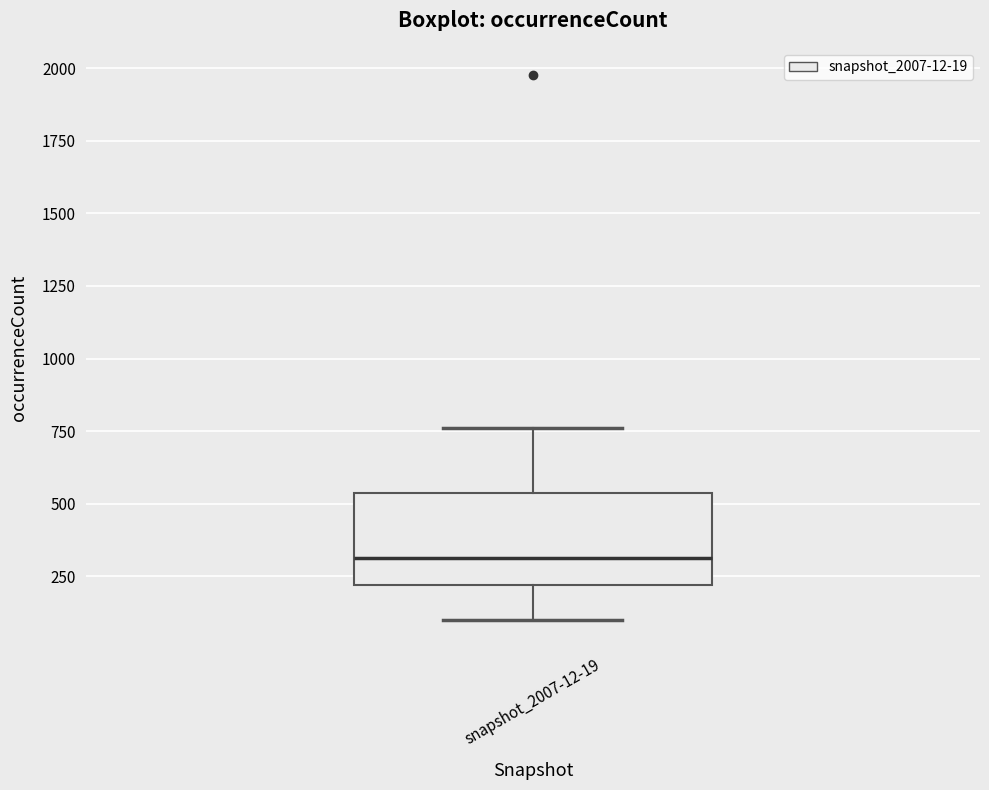

Where does the lower whisker of the box for snapshot_2007-12-19 end on the y-axis? The values are not printed on the chart, so give them approximately, as read against the axis.

100